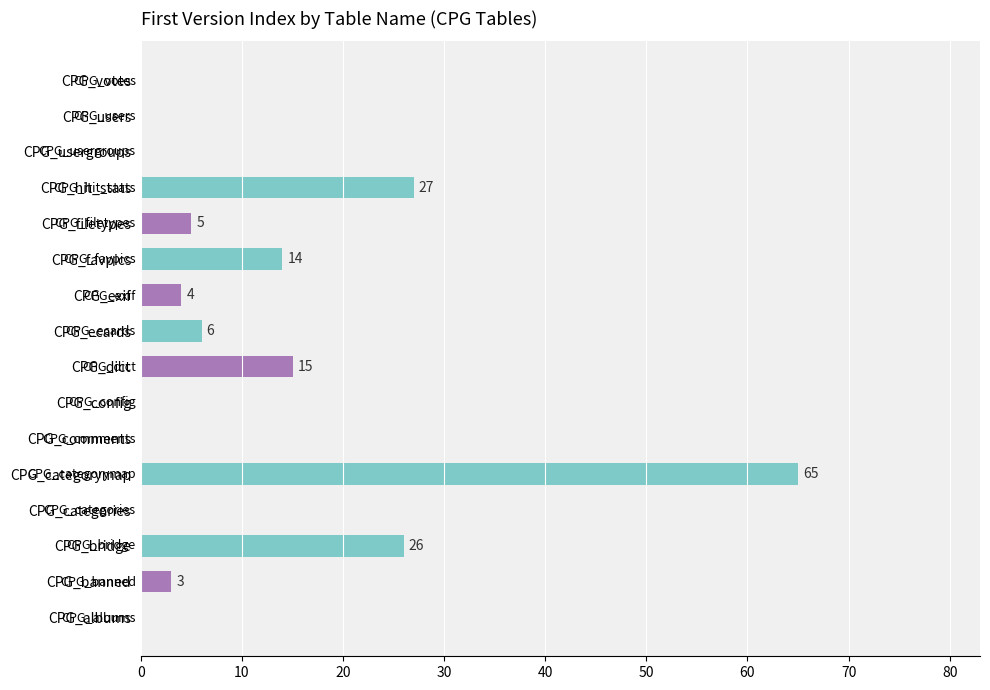

At which label is the value closest to 32?

CPG_hit_stats